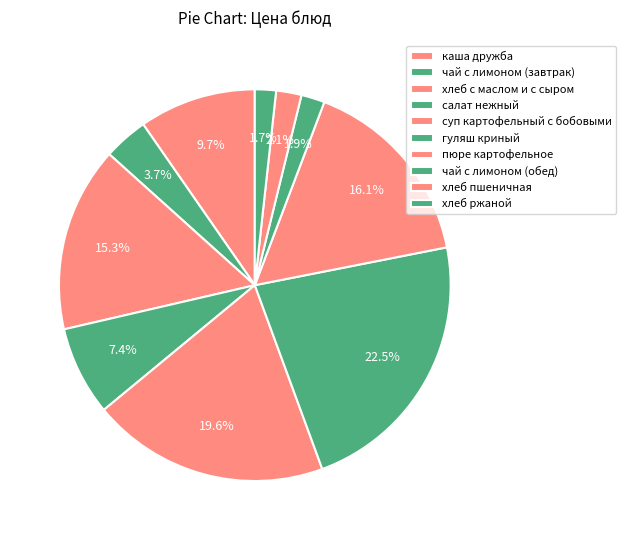

Count the number of slices in the pie.

10